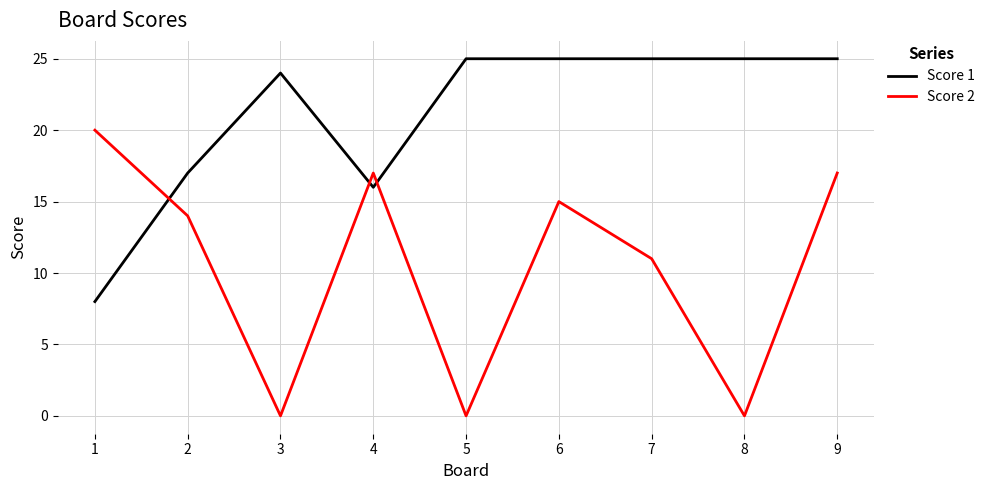

The value of Score 1 at 3 is 24. True or false?

True